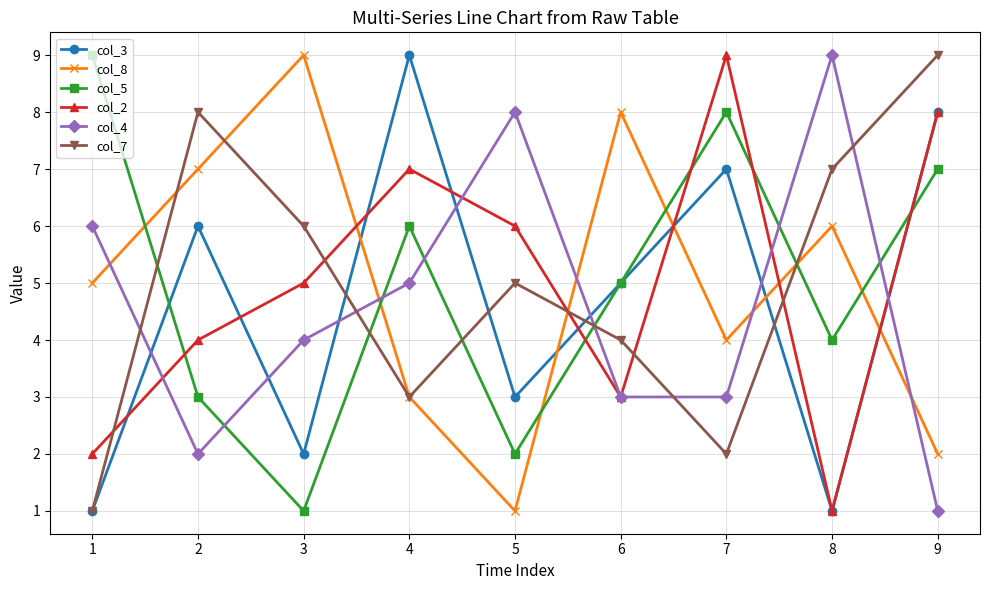

What is the highest value of the col_7 series?

9